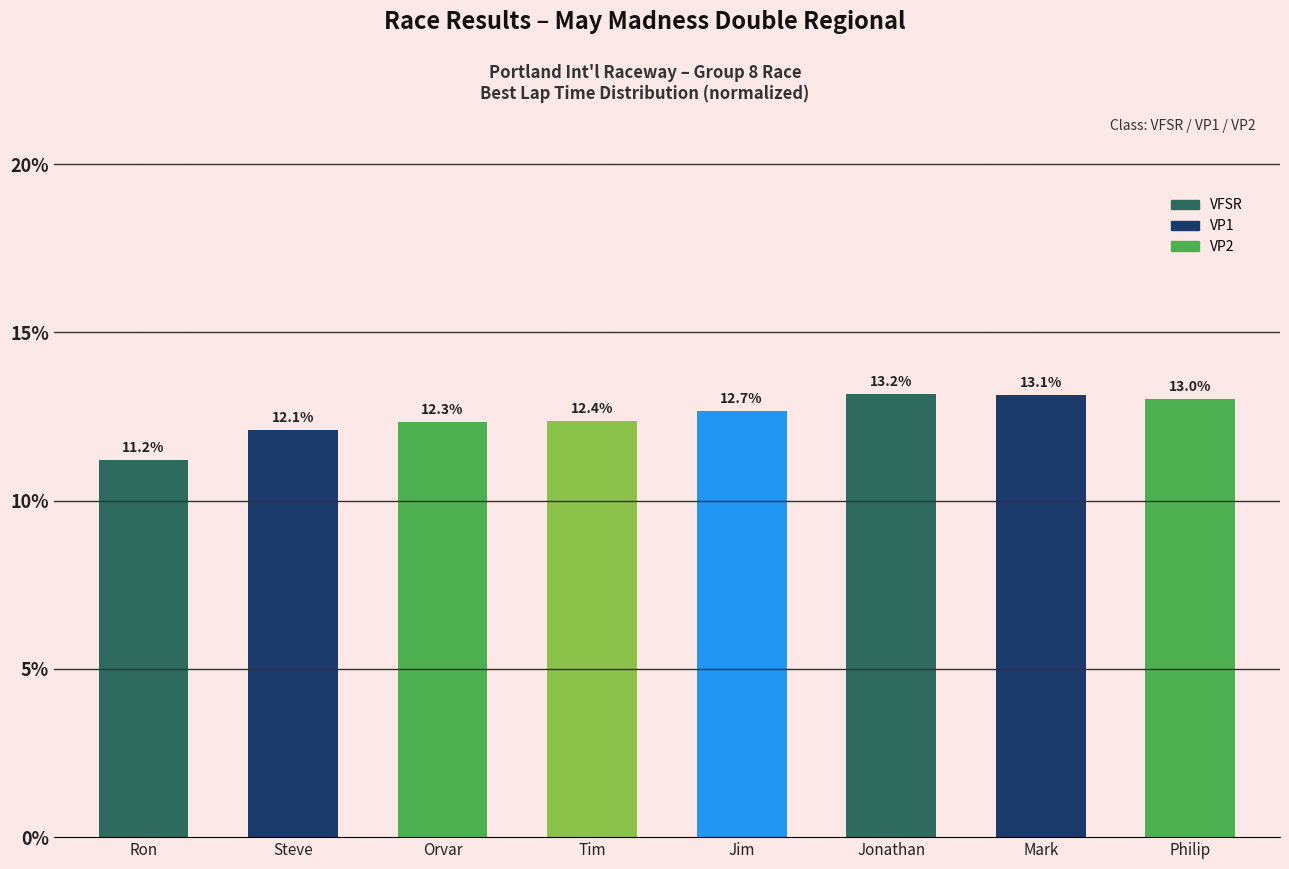

Which label corresponds to the largest value in the chart?

Jonathan